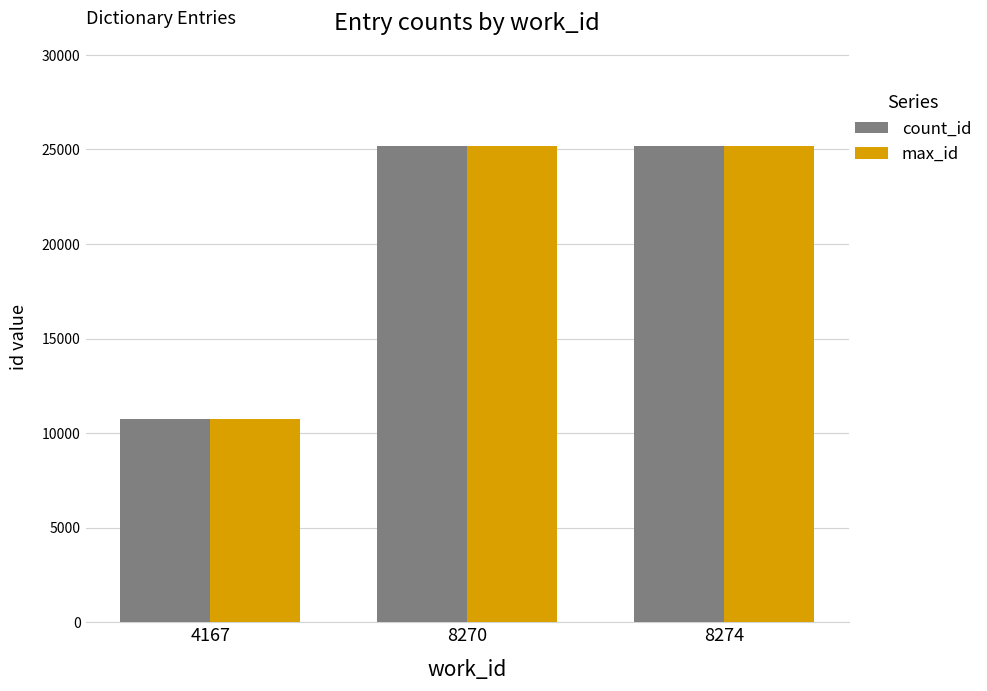

True or false: max_id has a value of 37654 at 8274.

False